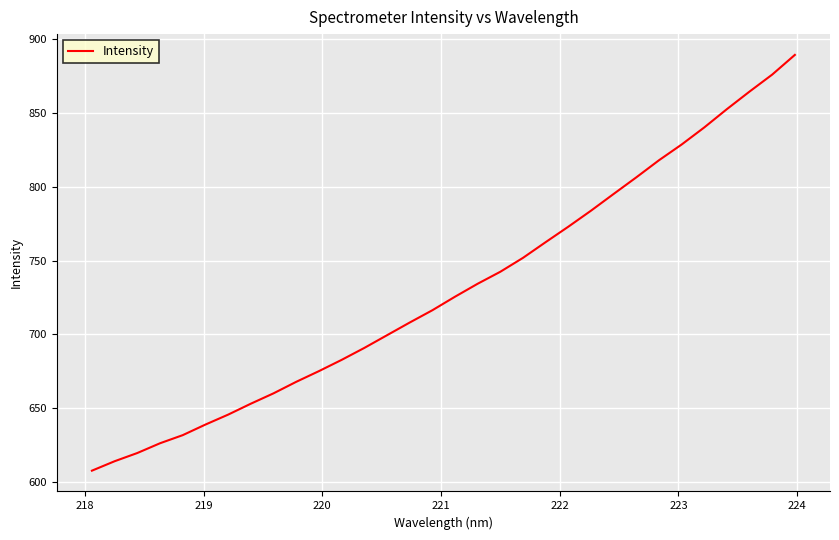

What is the greatest value displayed?

889.4